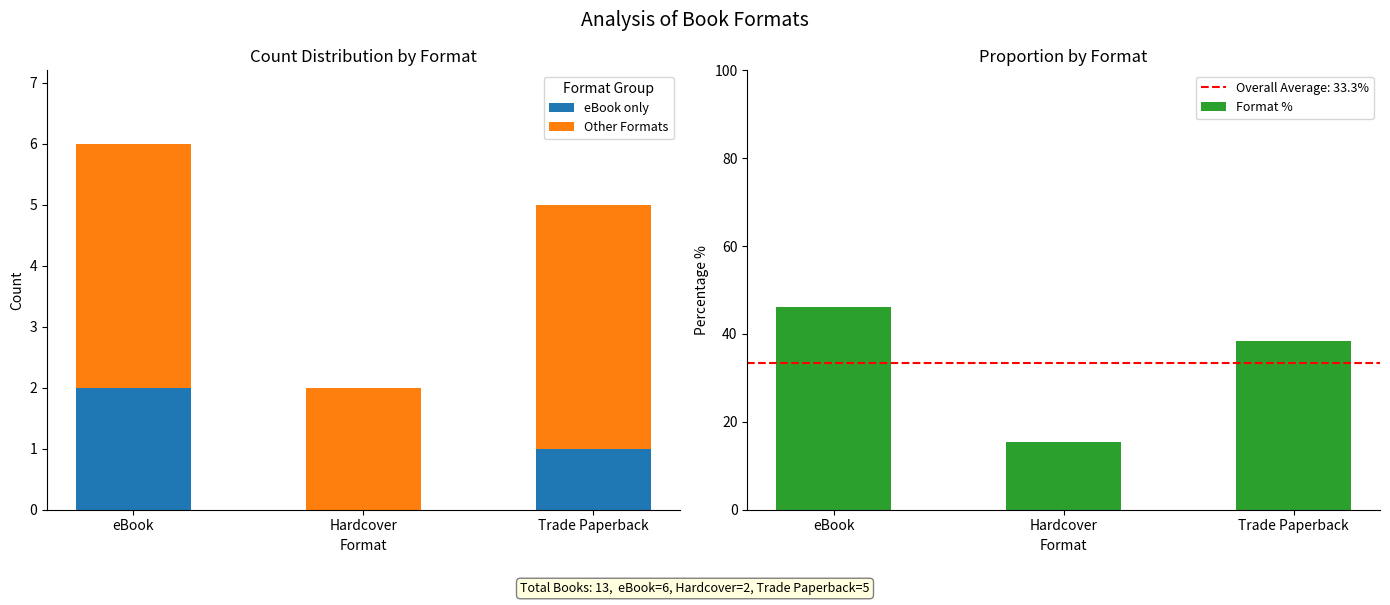

What position from the left is Hardcover?

2